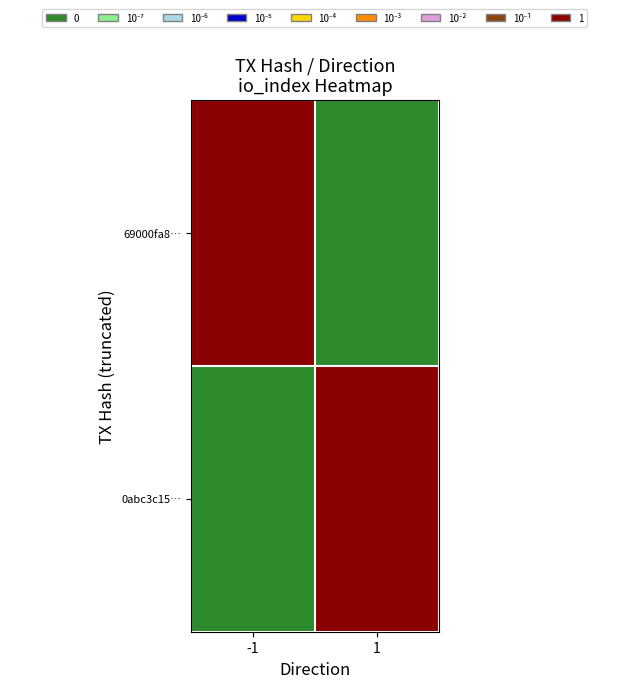

Rank the series at -1 from lowest to highest value.

0abc3c15…, 69000fa8…